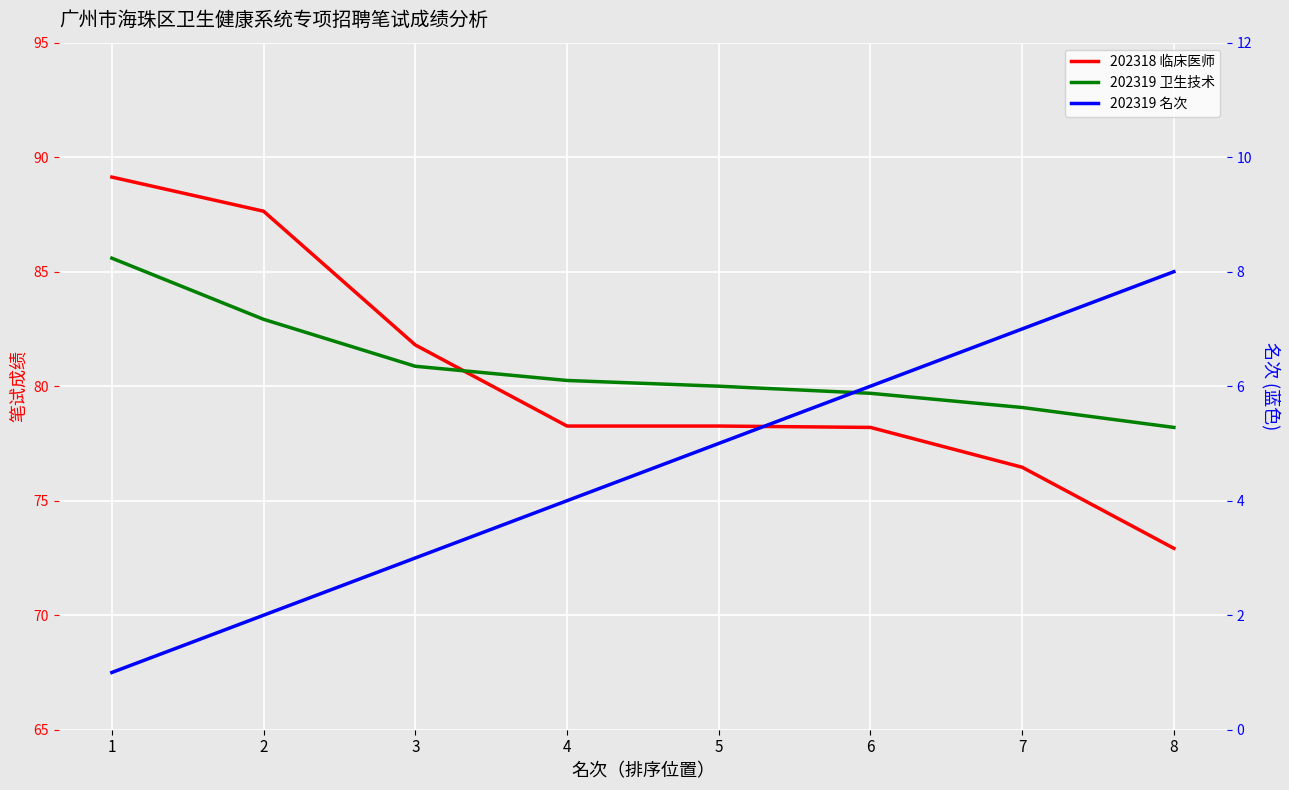

At which label does 202319 名次 first exceed 5?

6